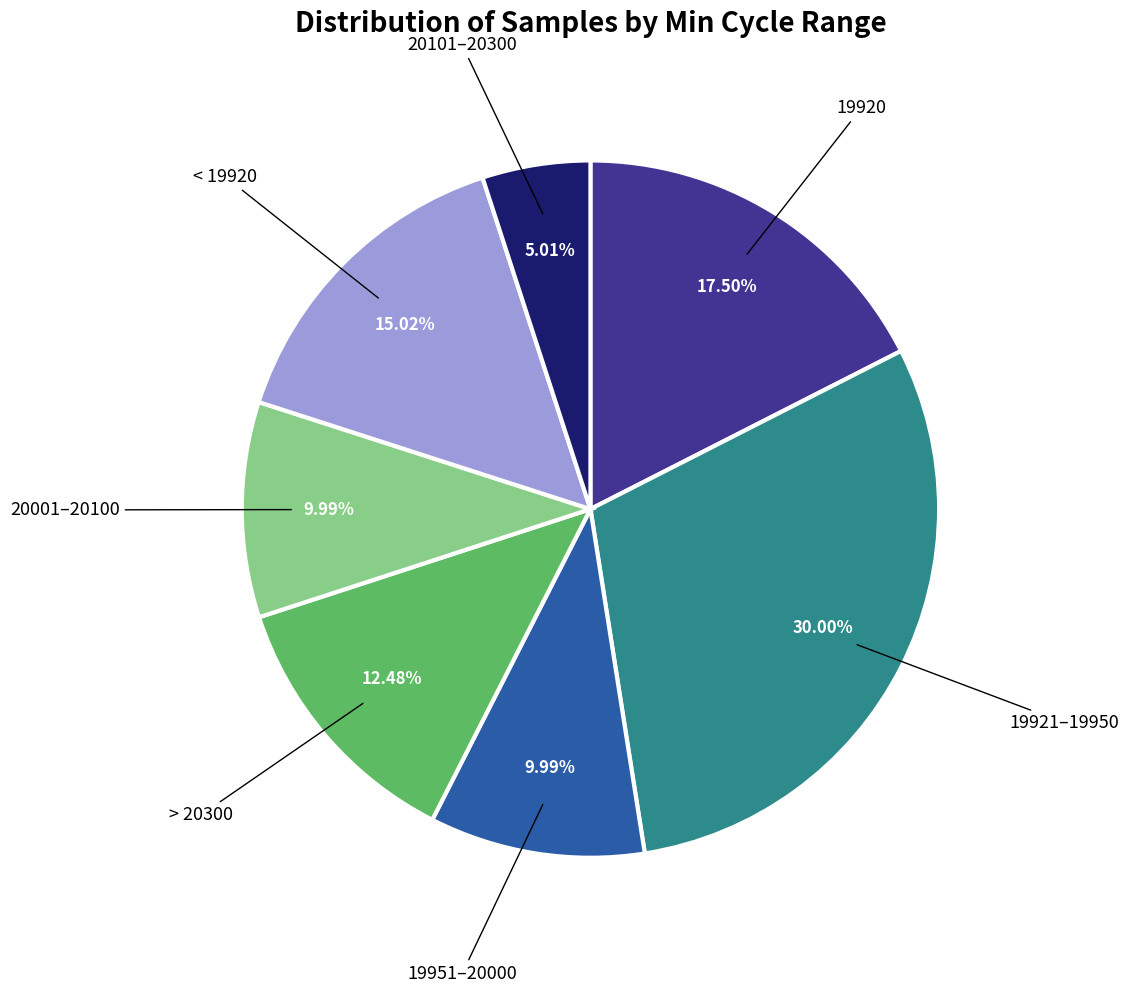

Is there a majority slice in this chart?

No